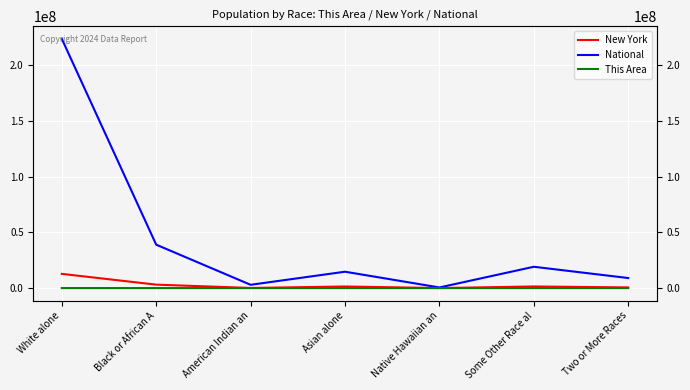

How many distinct data groups are displayed?

3